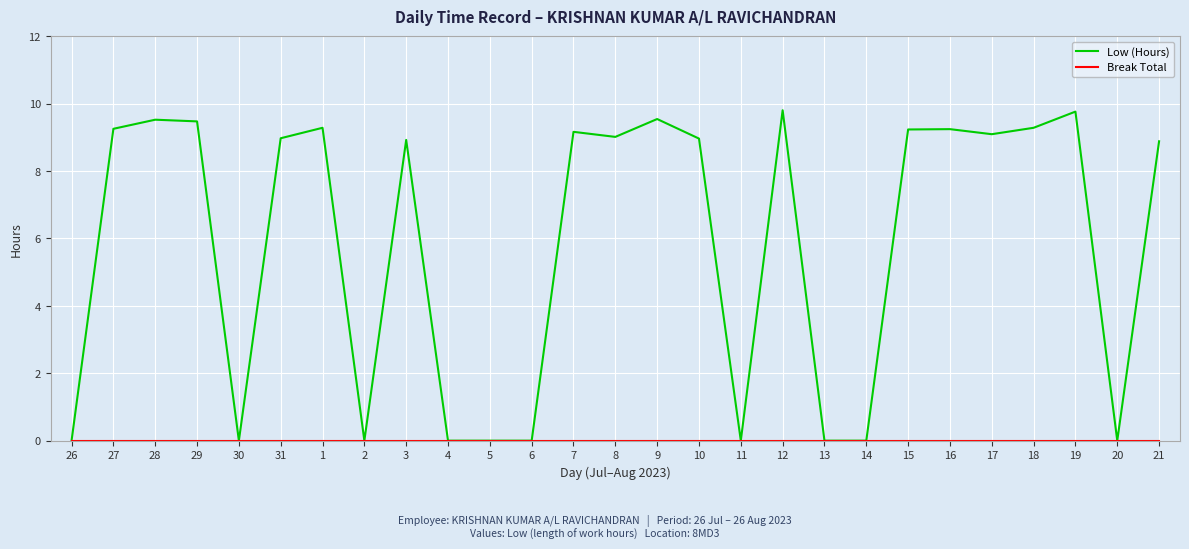

True or false: Low (Hours) has a value of 9.3 at 1.

True